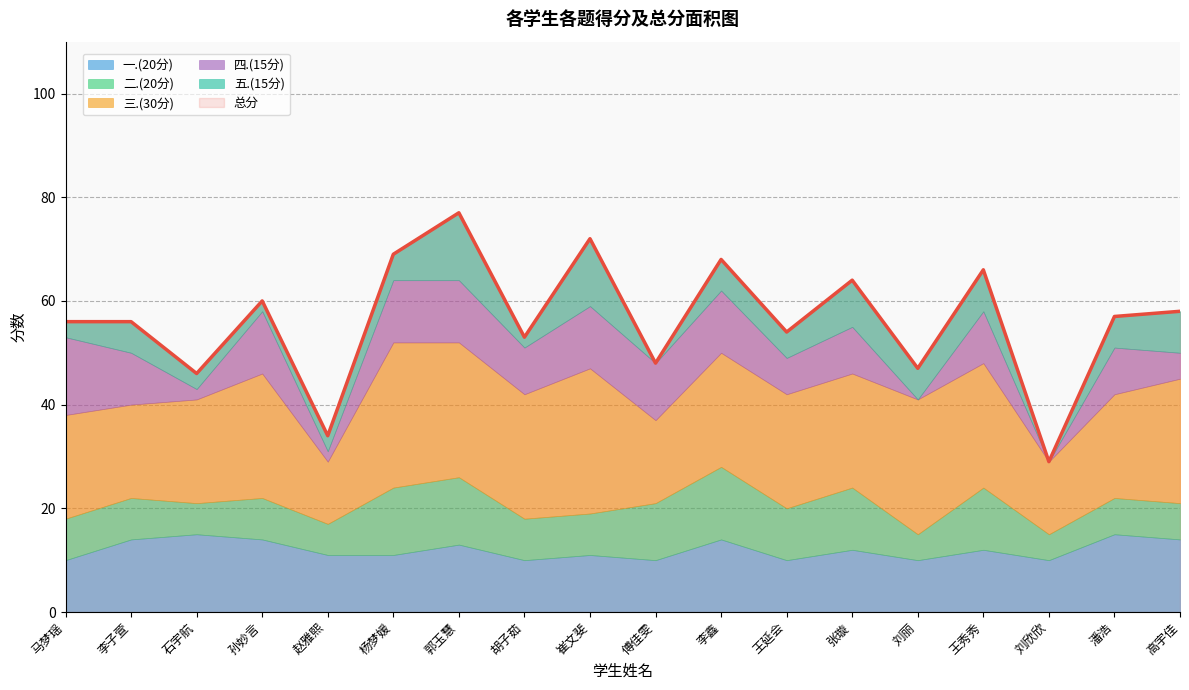

What is the difference between the second highest and minimum values in the 一.(20分) series?

5